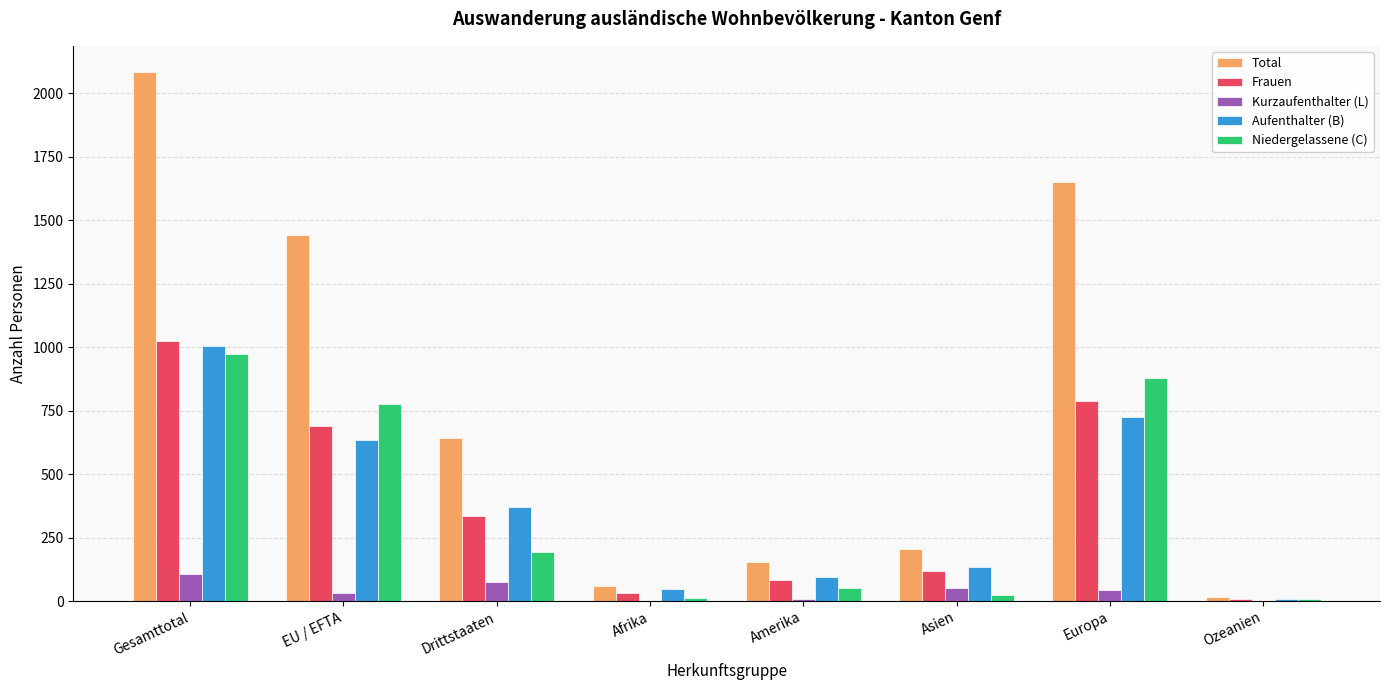

Is the value of Total at Ozeanien greater than the value of Frauen at Asien?

No